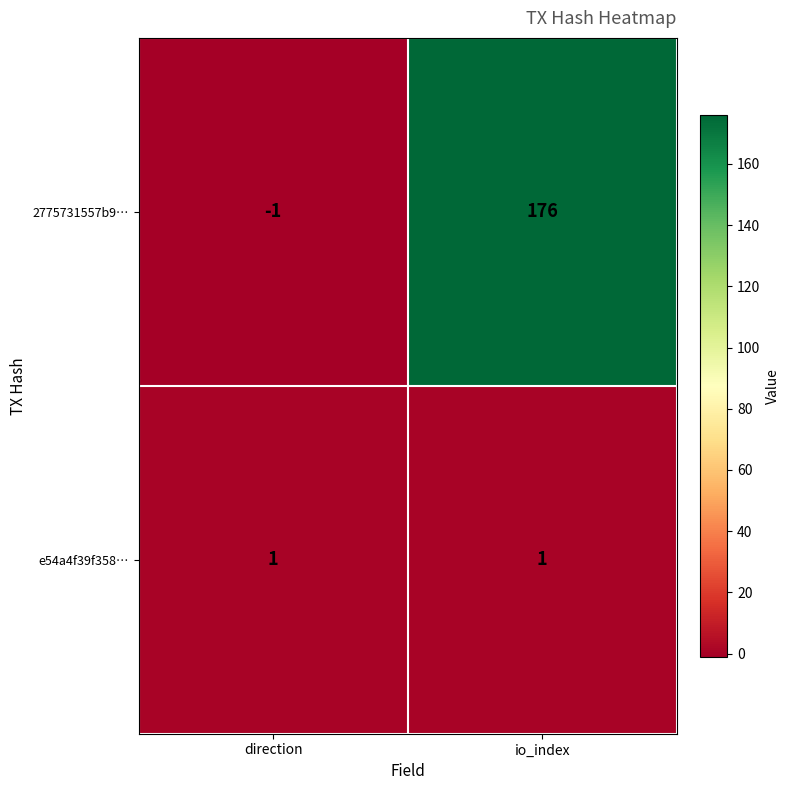

What is the spread (max minus min) of values at io_index?

175